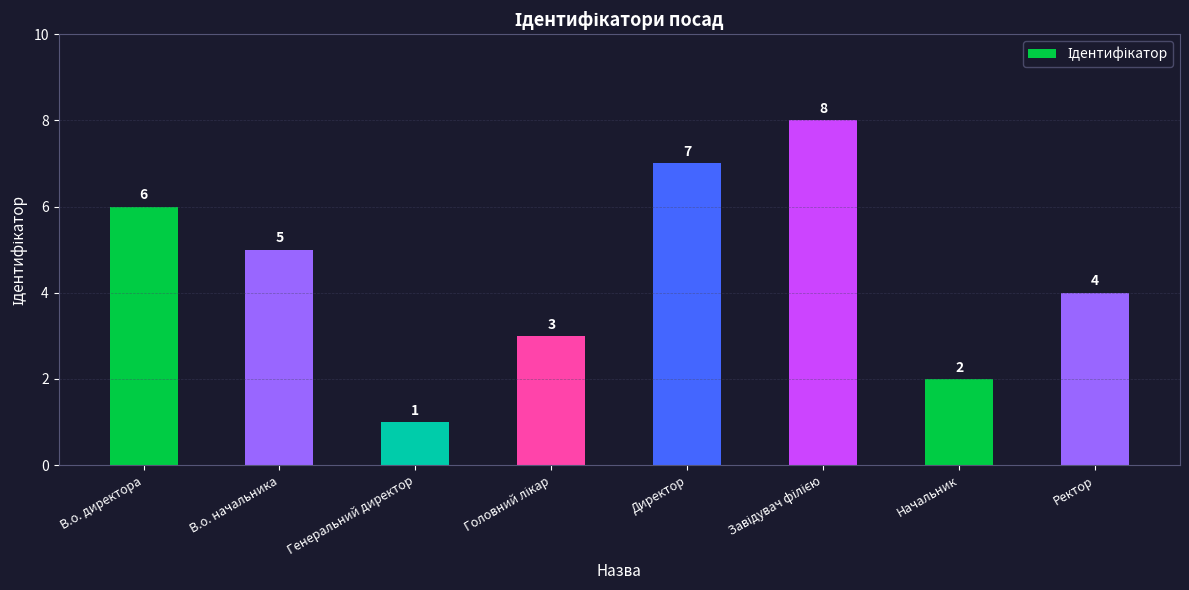

What is the label of the 6th bar from the right?

Генеральний директор